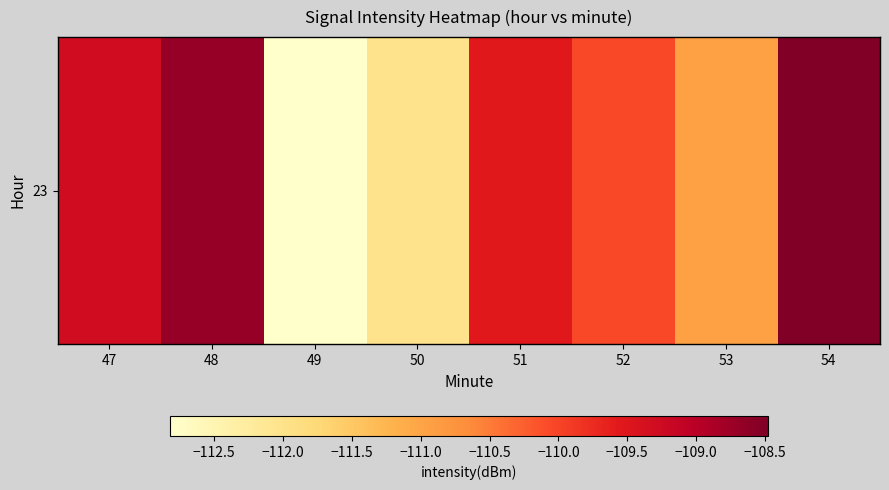

Reading right to left, extract all data points from this chart.

54=-108.5	53=-110.9	52=-110.0	51=-109.5	50=-112.0	49=-112.8	48=-108.7	47=-109.3